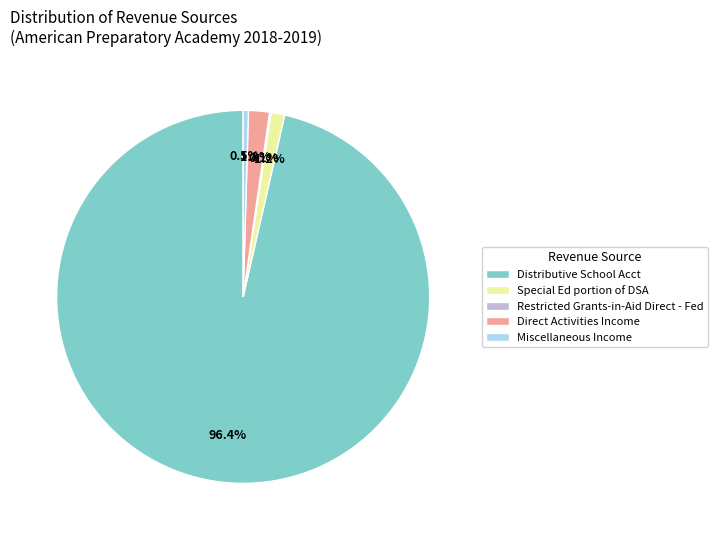

Which category has the biggest portion of the pie?

Distributive School Acct